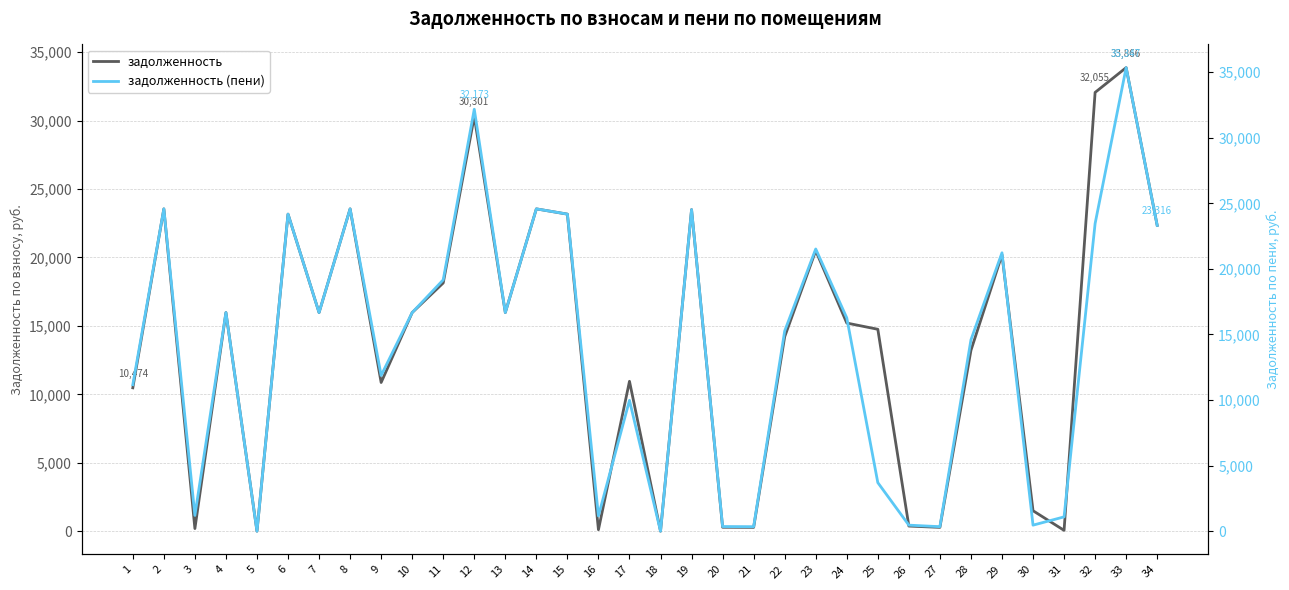

What is the average value of the задолженность series?

13954.8